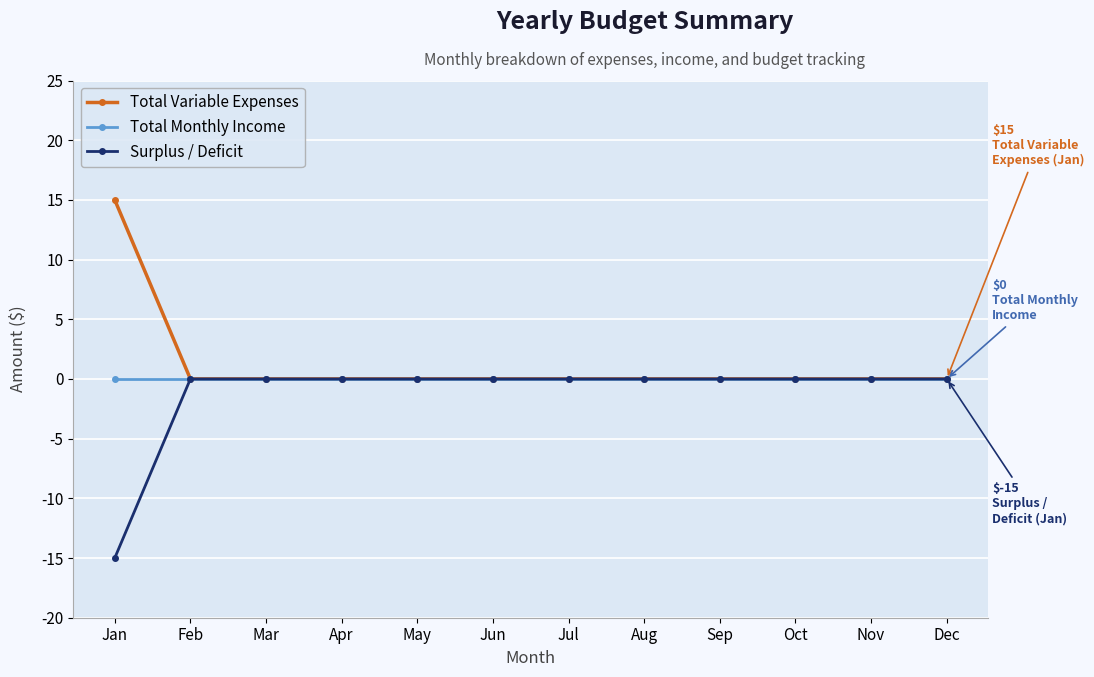

What is the difference between the maximum and minimum values in the Surplus / Deficit series?

15